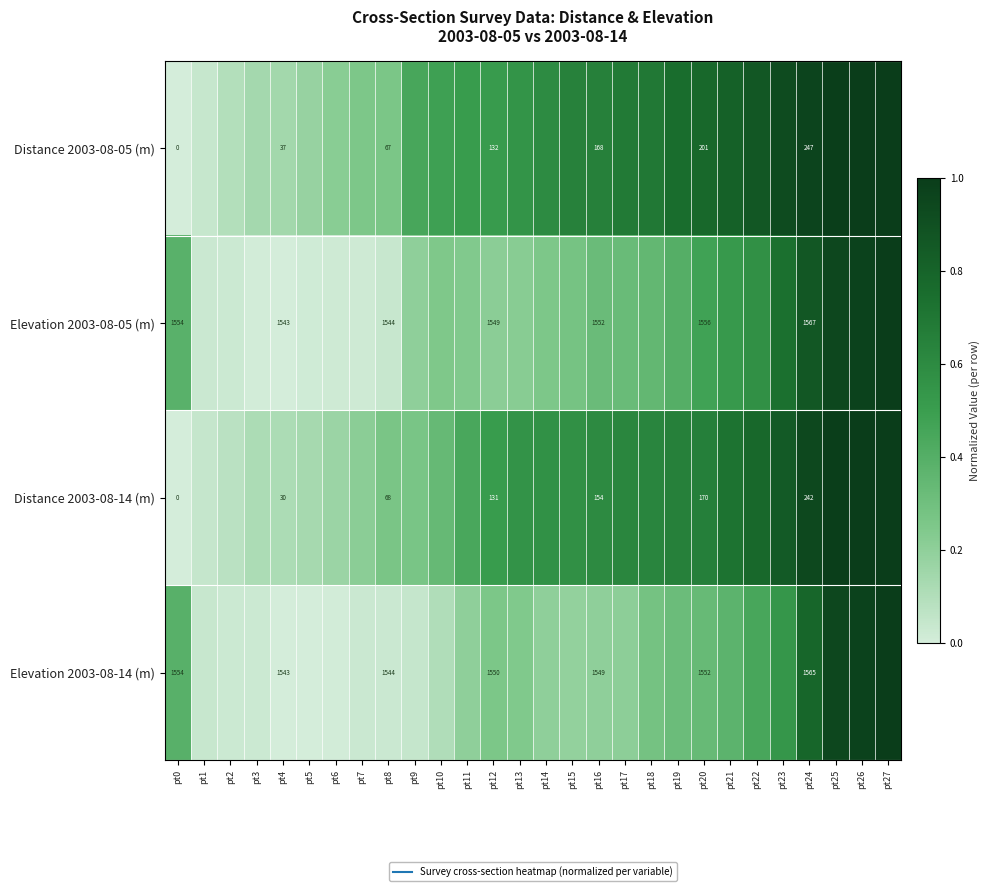

Between pt20 and pt19, which is larger?

pt20